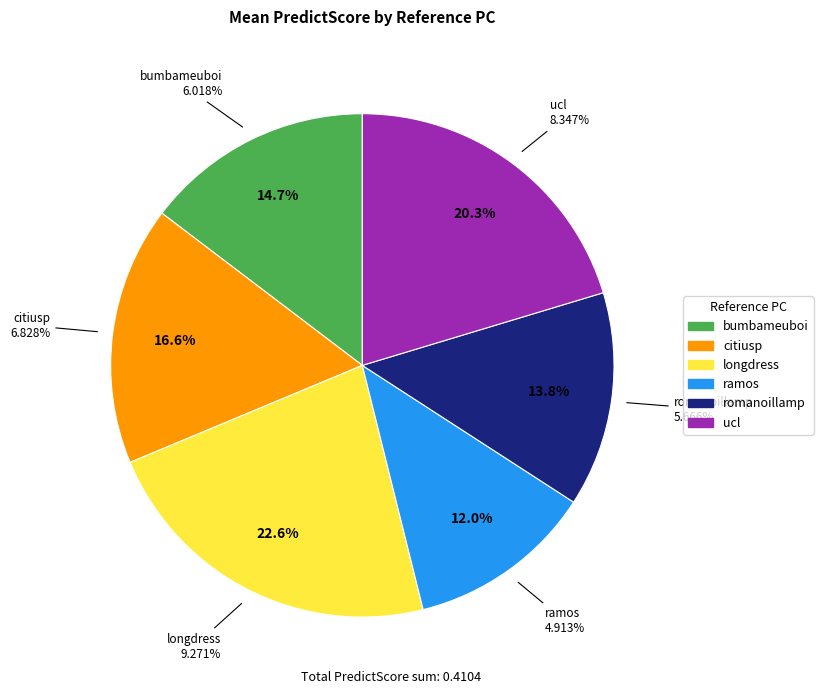

Which slice is the largest?

longdress